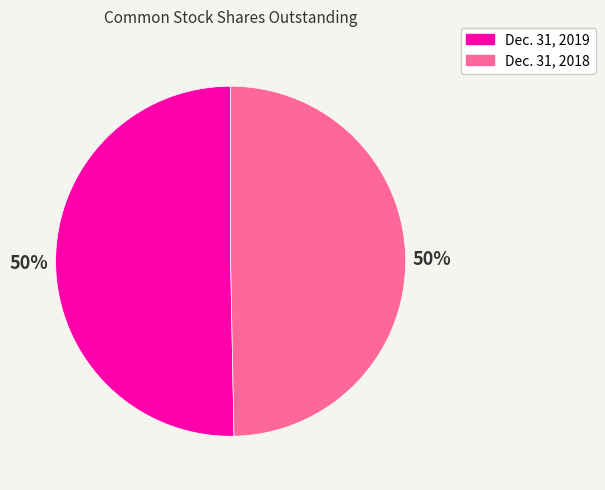

To the nearest percent, what is the average slice percentage?

50%